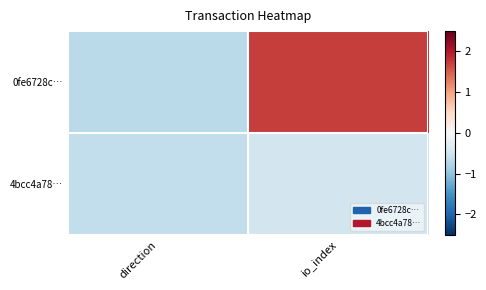

Reading right to left, list all the values displayed in this chart.

0fe6728c…: io_index=1.7	direction=-0.7
4bcc4a78…: io_index=-0.5	direction=-0.6